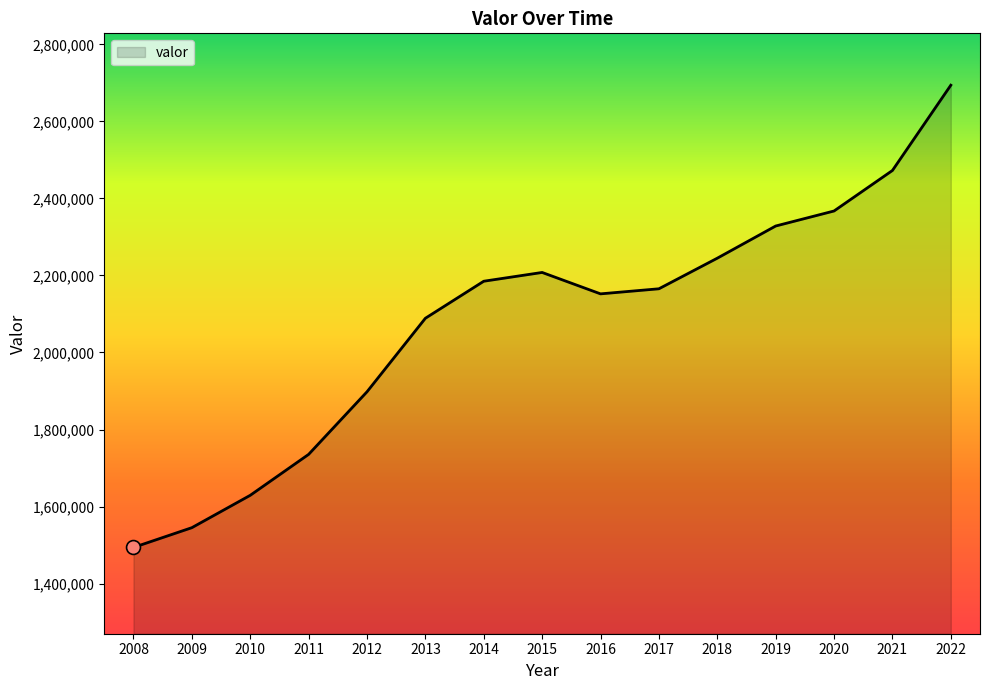

What is the change in value from 2008 to 2021?

+978924